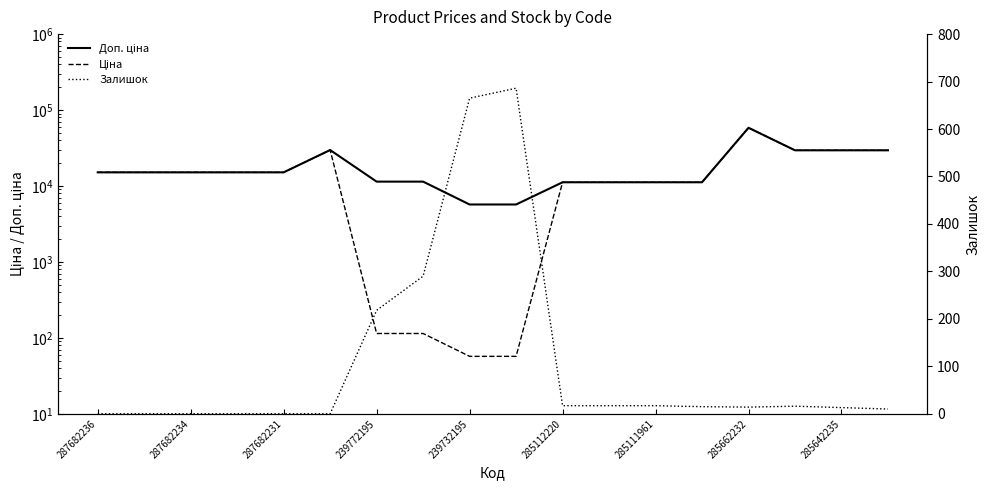

What position from the right is 15?

3